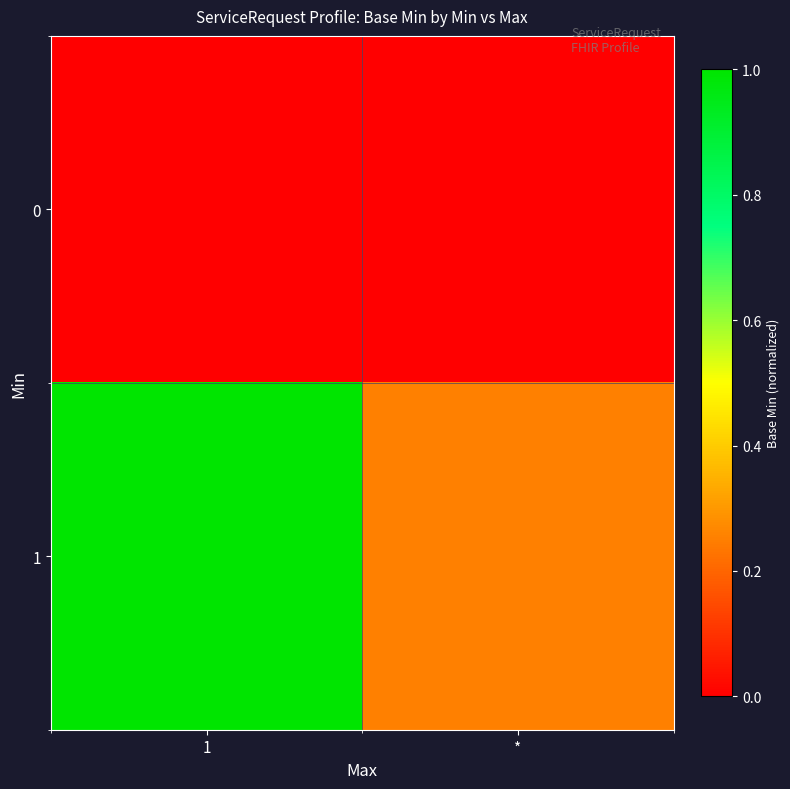

At 1, list the series in order from largest to smallest.

1, 0